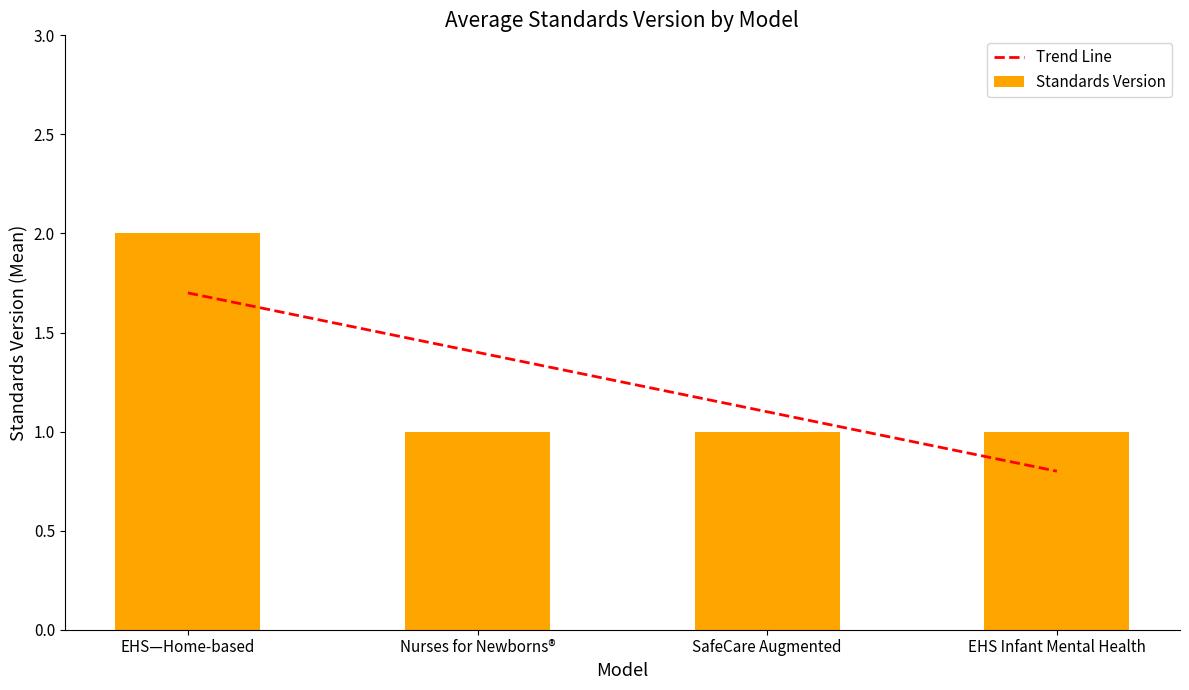

True or false: Standards Version has a value of 0 at EHS Infant Mental Health.

False